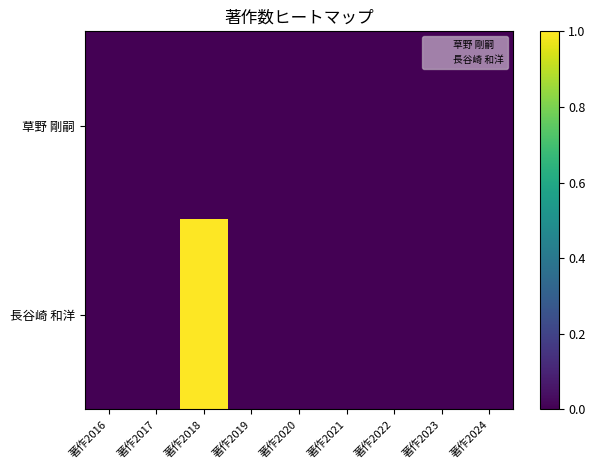

At 著作2023, list the series in order from largest to smallest.

草野 剛嗣, 長谷崎 和洋